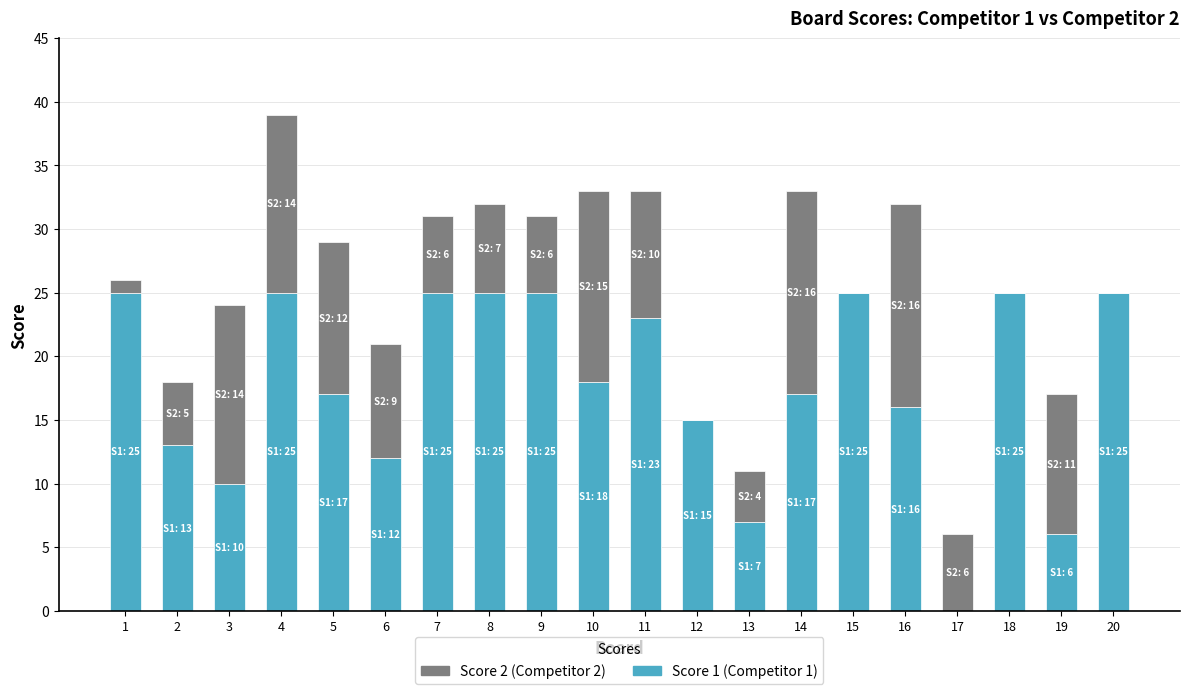

What is the total value across all series at 8?

32